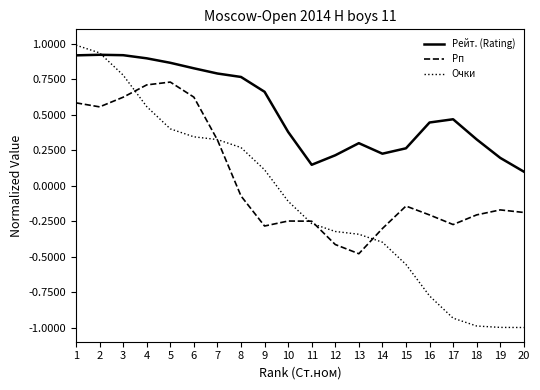

Rank the series by their average value, from lowest to highest.

Очки, Рп, Рейт. (Rating)